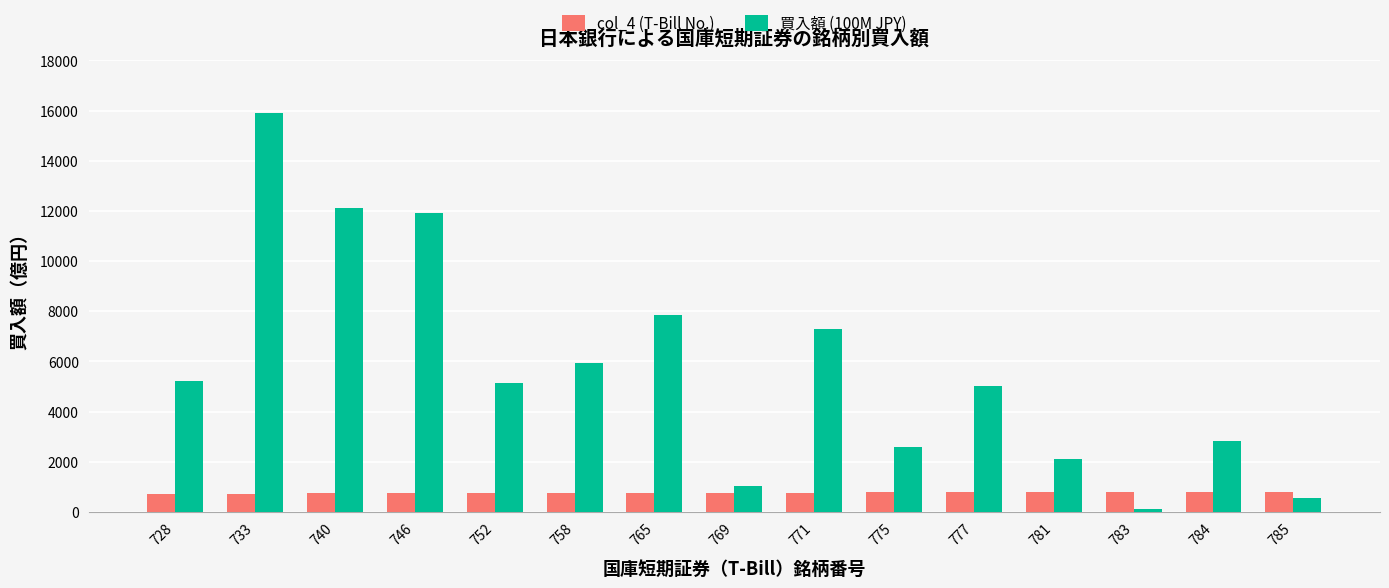

Is the value of col_4 (T-Bill No.) at 758 greater than the value of 買入額 (100M JPY) at 775?

No